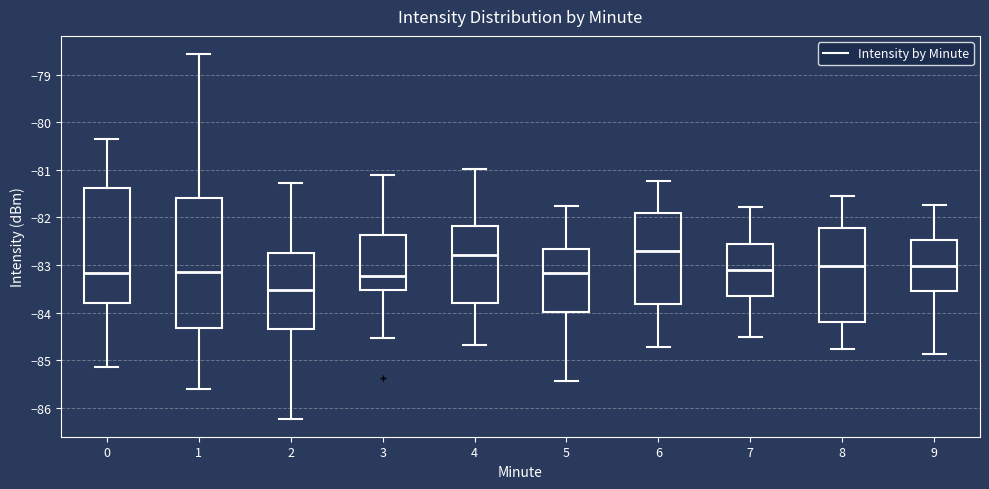

Reading left to right, transcribe this box plot: for each box, give where its median line is, the range the box spans, and where its two whiskers end, as read against the y-axis. The values are not printed on the chart, so give them approximately, as read against the axis.

0: median -83.2, box -83.8 to -81.4, whiskers -85.1 to -80.4
1: median -83.1, box -84.3 to -81.6, whiskers -85.6 to -78.6
2: median -83.5, box -84.3 to -82.8, whiskers -86.2 to -81.3
3: median -83.2, box -83.5 to -82.4, whiskers -84.5 to -81.1
4: median -82.8, box -83.8 to -82.2, whiskers -84.7 to -81.0
5: median -83.2, box -84.0 to -82.7, whiskers -85.4 to -81.7
6: median -82.7, box -83.8 to -81.9, whiskers -84.7 to -81.2
7: median -83.1, box -83.7 to -82.6, whiskers -84.5 to -81.8
8: median -83.0, box -84.2 to -82.2, whiskers -84.8 to -81.5
9: median -83.0, box -83.5 to -82.5, whiskers -84.9 to -81.7